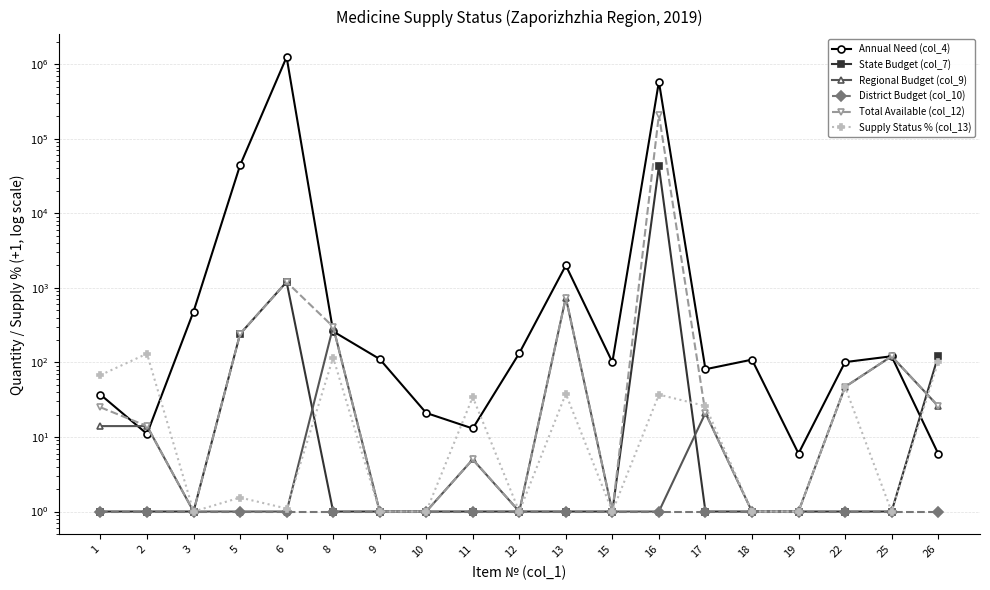

How many interior local peaks does the Regional Budget (col_9) series have?

5